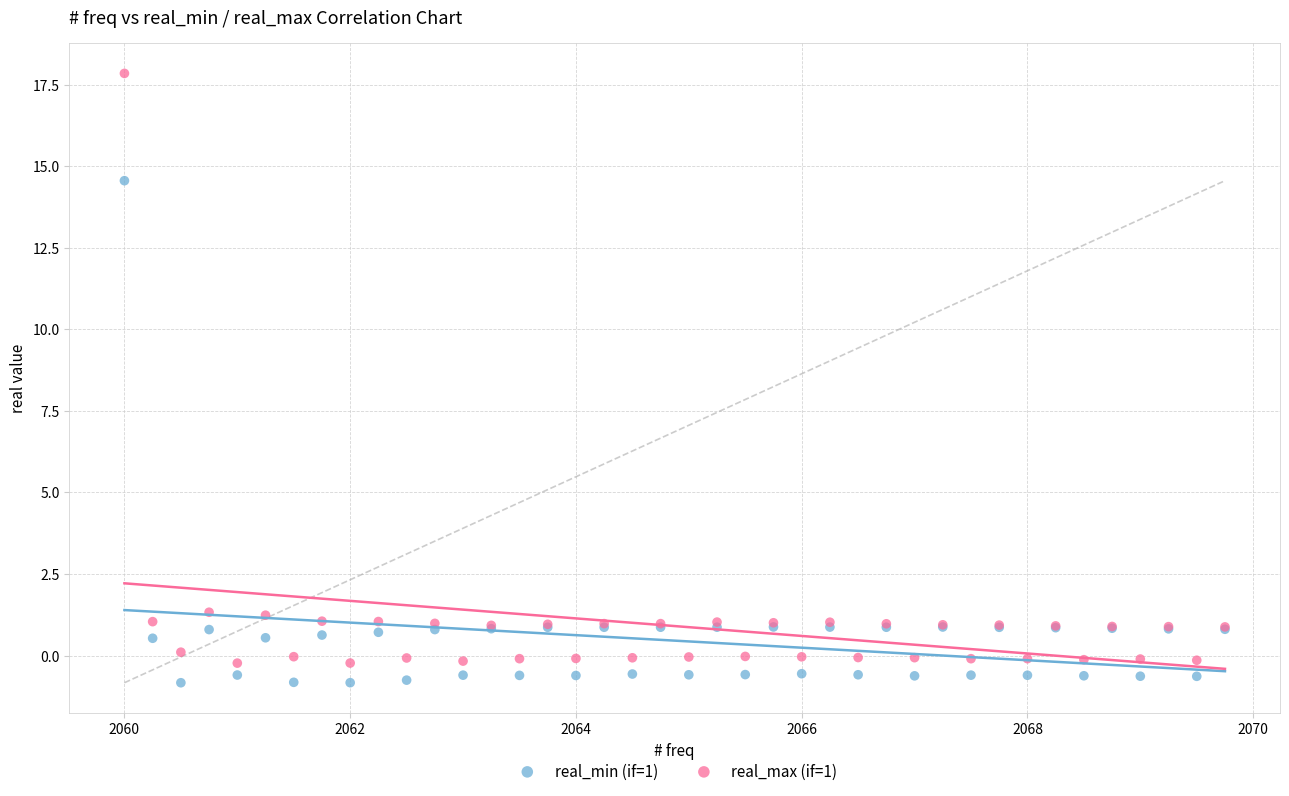

Which series reaches the minimum Y coordinate?

real_min (if=1)